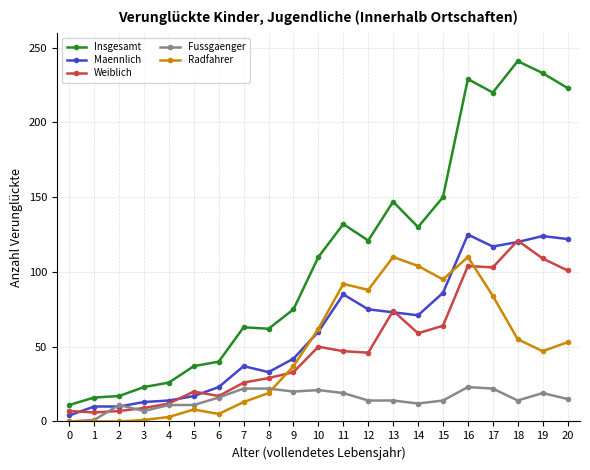

Which series has the largest total across all categories?

Insgesamt